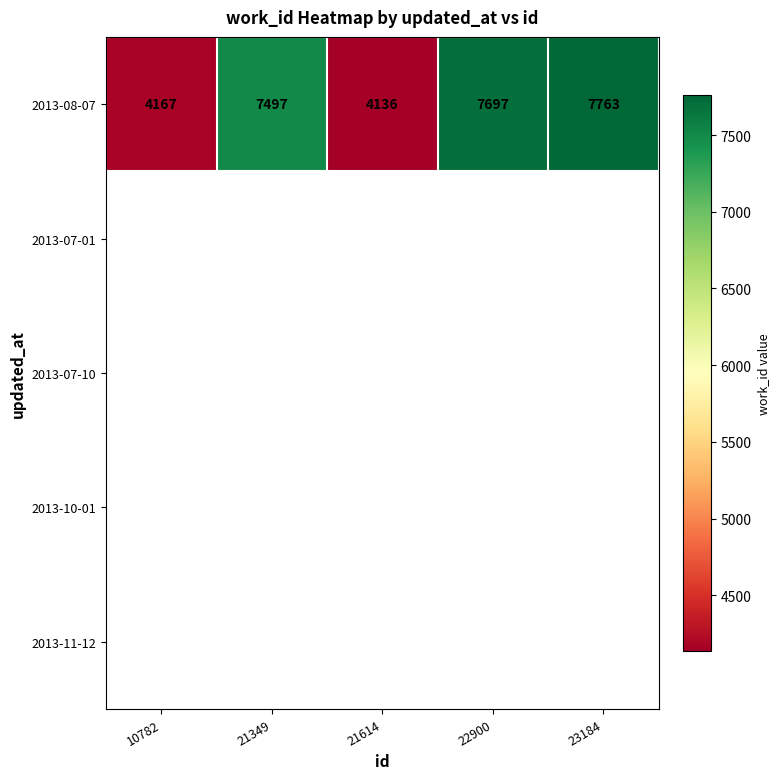

Between 21614 and 21349, which is larger?

21349